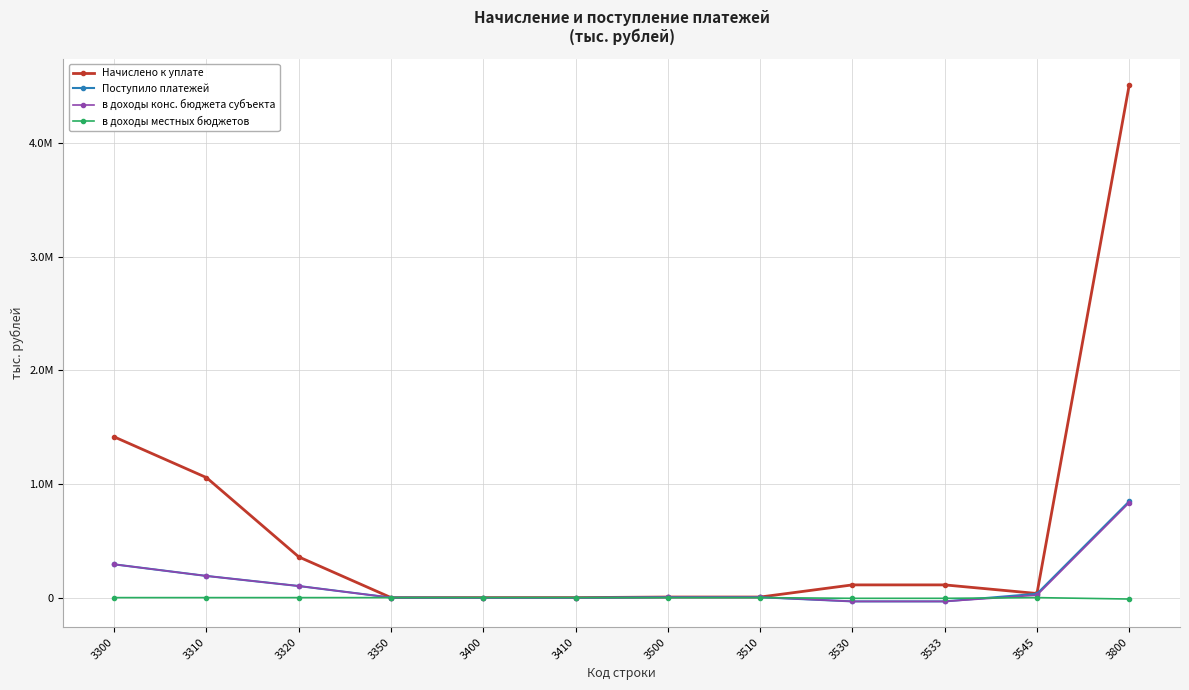

Reading left to right, list all the values displayed in this chart.

Начислено к уплате: 1414679	1056332	358347	0	-7	-7	5092	5092	111980	111980	36297	4514464
Поступило платежей: 292784	190666	102025	93	-1781	-1781	3328	3328	-33367	-33367	33889	848508
в доходы конс. бюджета субъекта: 292784	190666	102025	93	-1781	-1781	3328	3328	-33367	-33367	21350	835969
в доходы местных бюджетов: 0	0	0	0	0	0	0	0	-6257	-6257	0	-12514